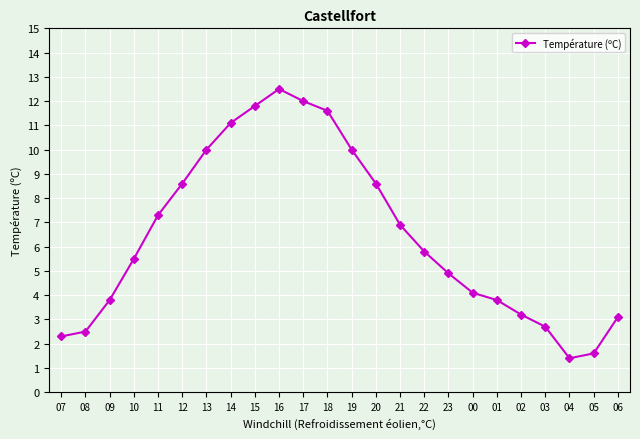

What is the greatest value displayed?

12.5